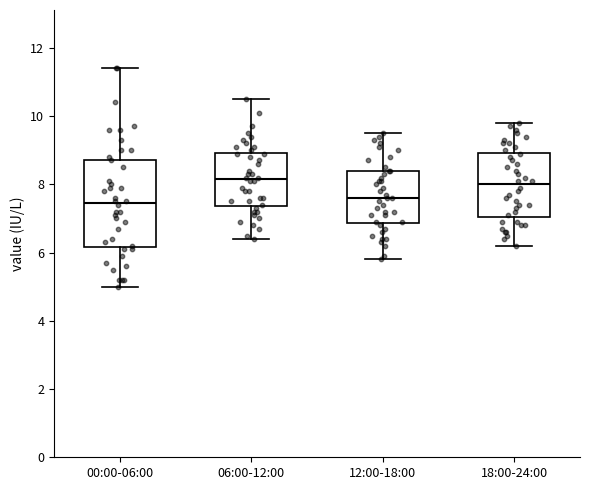

Reading left to right, transcribe this box plot: for each box, give where its median line is, the range the box spans, and where its two whiskers end, as read against the y-axis. The values are not printed on the chart, so give them approximately, as read against the axis.

00:00-06:00: median 7.4, box 6.2 to 8.8, whiskers 5.0 to 11.4
06:00-12:00: median 8.2, box 7.4 to 9.0, whiskers 6.4 to 10.6
12:00-18:00: median 7.6, box 6.8 to 8.4, whiskers 5.8 to 9.6
18:00-24:00: median 8.0, box 7.0 to 9.0, whiskers 6.2 to 9.8